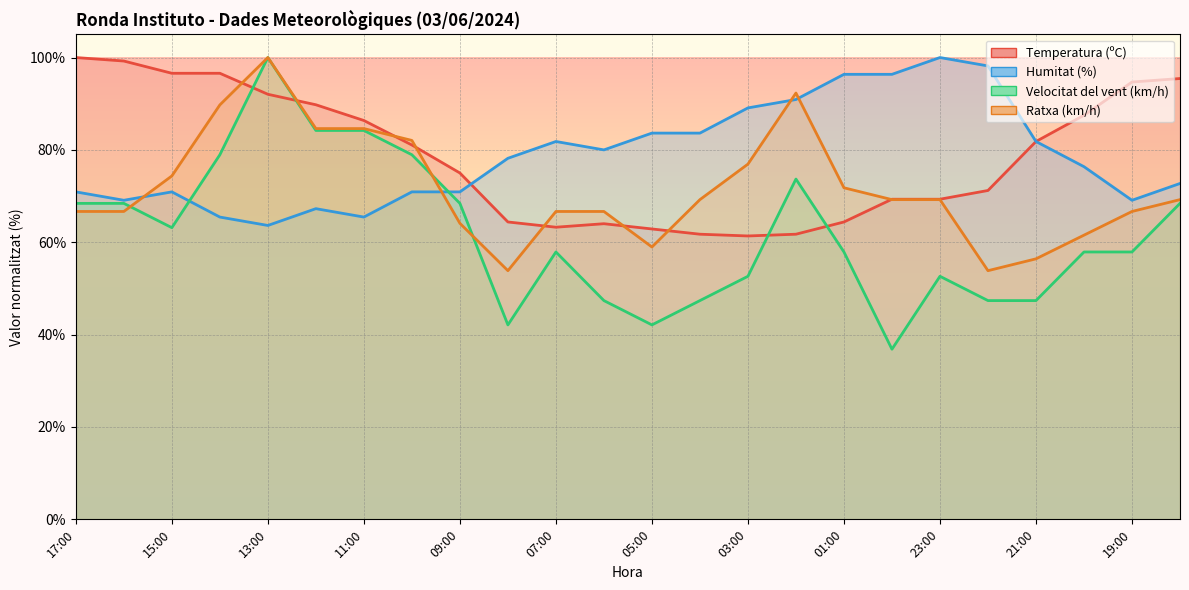

What is the sum of all Velocitat del vent (km/h) values?

1484.2